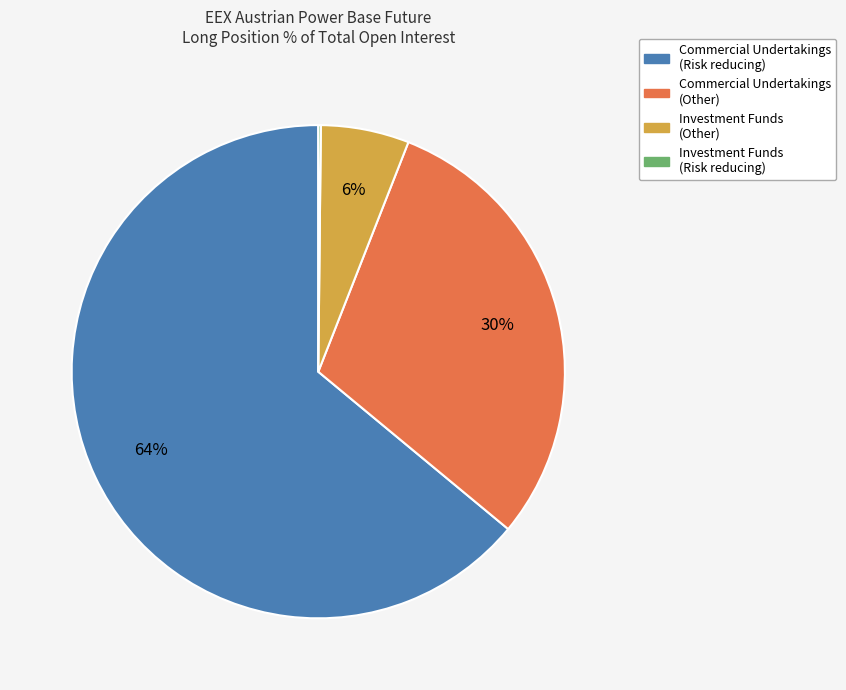

Which category has the biggest portion of the pie?

Commercial Undertakings (Risk reducing)